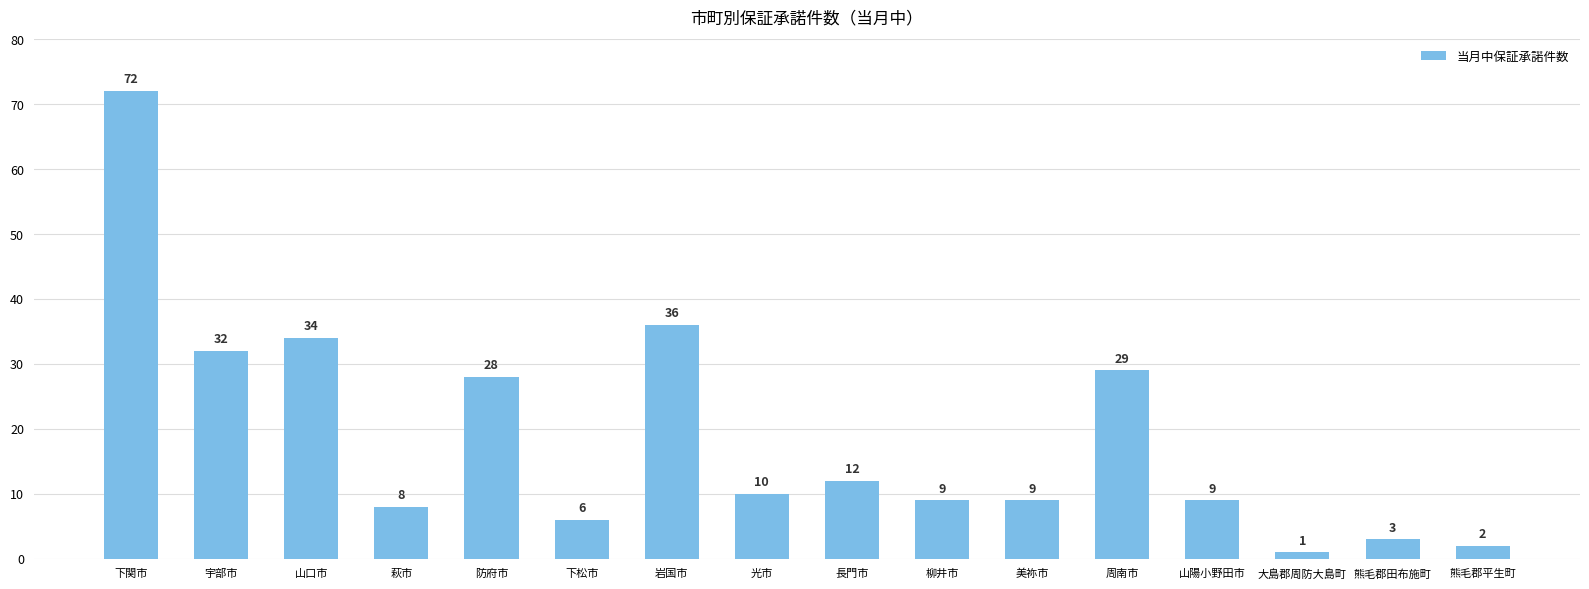

What position from the right is 周南市?

5